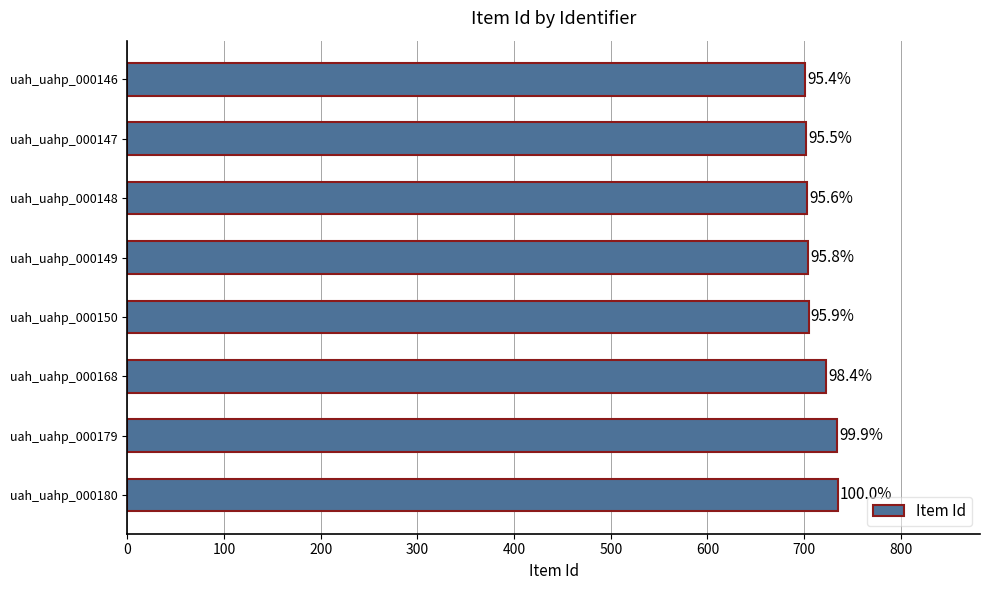

Does the chart contain any negative values?

No